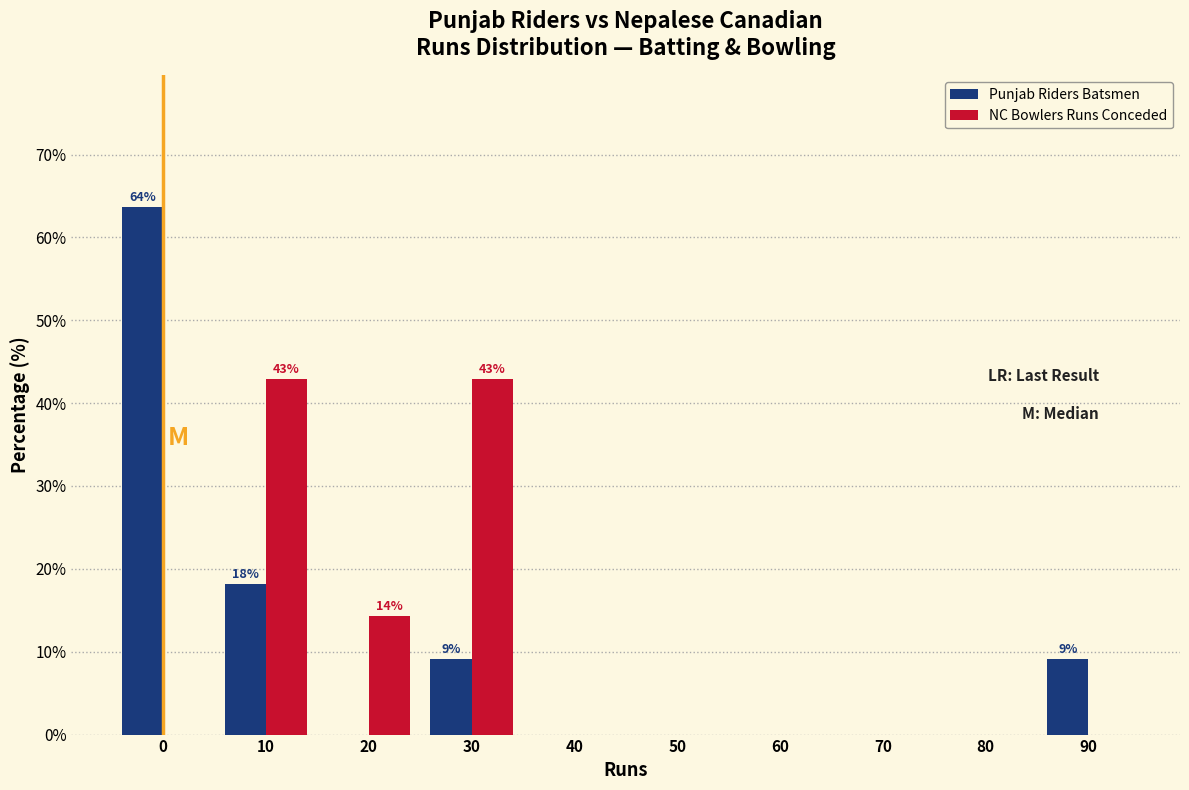

Reading left to right, extract all data points from this chart.

Punjab Riders Batsmen: 0=63.6	10=18.2	20=0.0	30=9.1	40=0.0	50=0.0	60=0.0	70=0.0	80=0.0	90=9.1
NC Bowlers Runs Conceded: 0=0.0	10=42.9	20=14.3	30=42.9	40=0.0	50=0.0	60=0.0	70=0.0	80=0.0	90=0.0